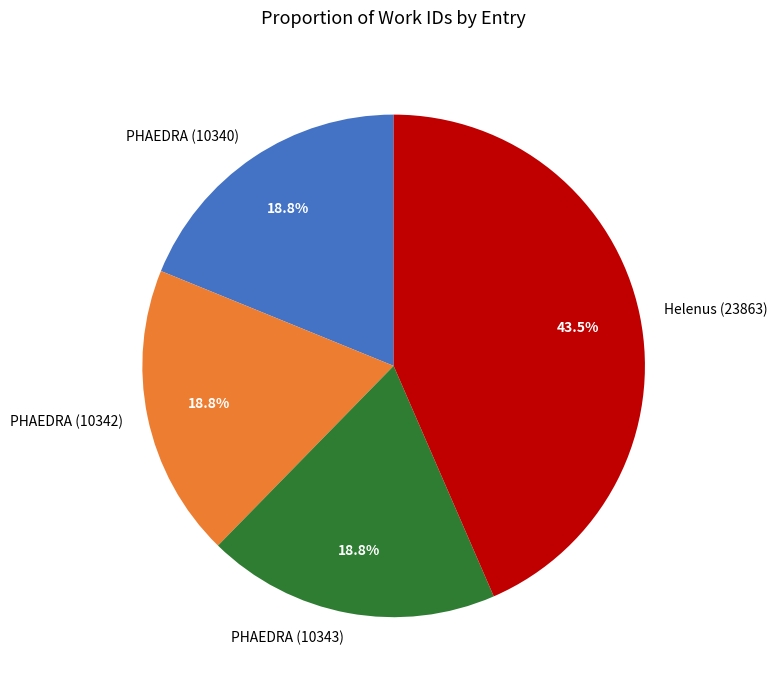

Which category has the biggest portion of the pie?

Helenus (23863)